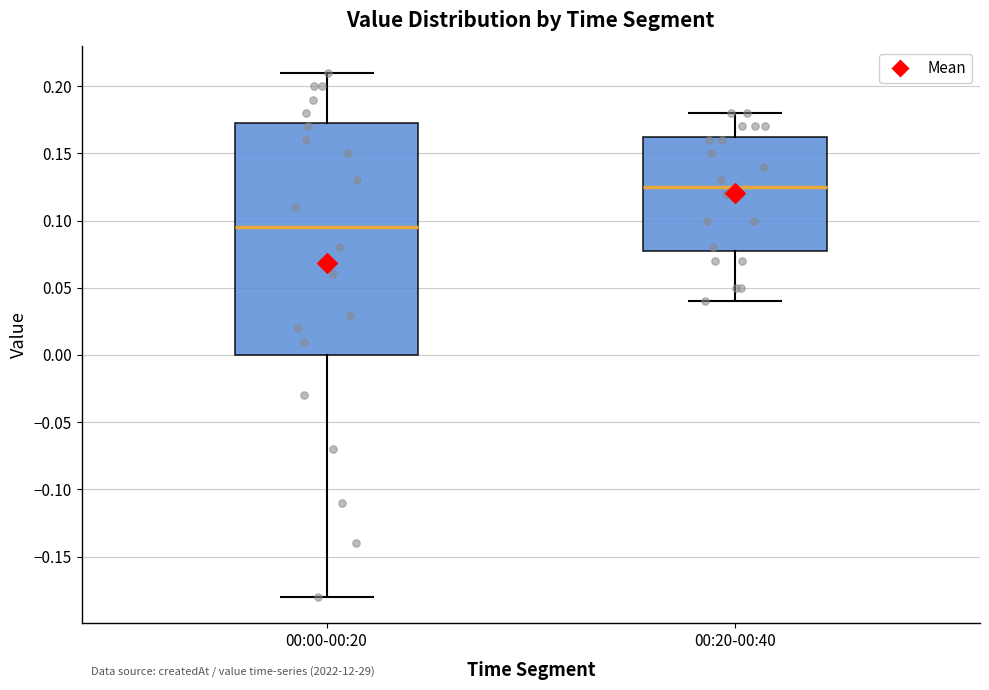

Comparing the boxes themselves (not the whiskers), which one is the tallest?

00:00-00:20